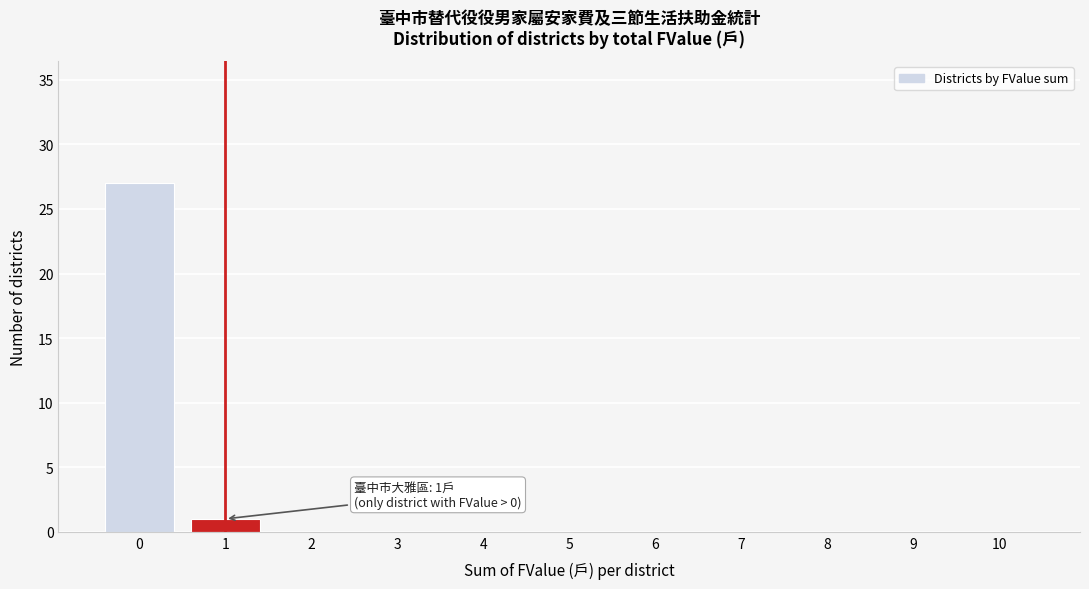

Over which range of the x-axis is the bar tallest?

-0.5 to 0.5